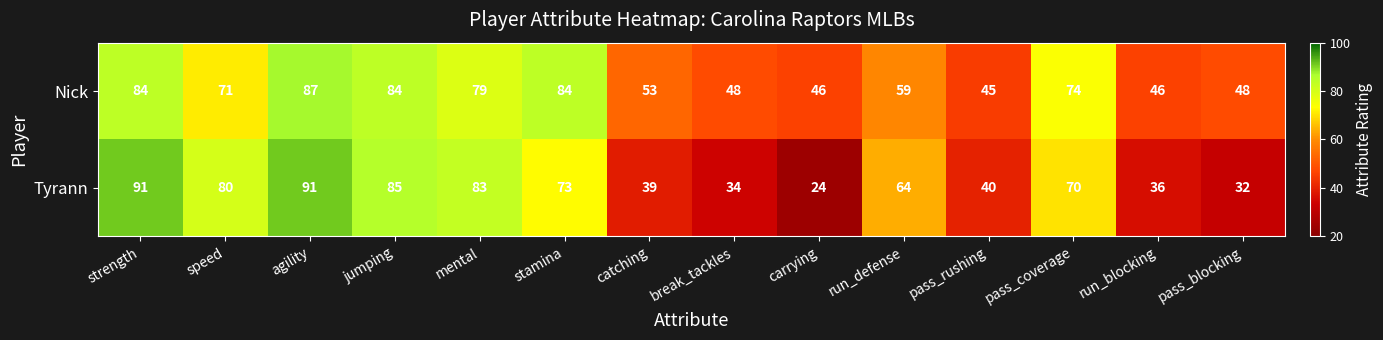

What is the greatest value displayed?

91